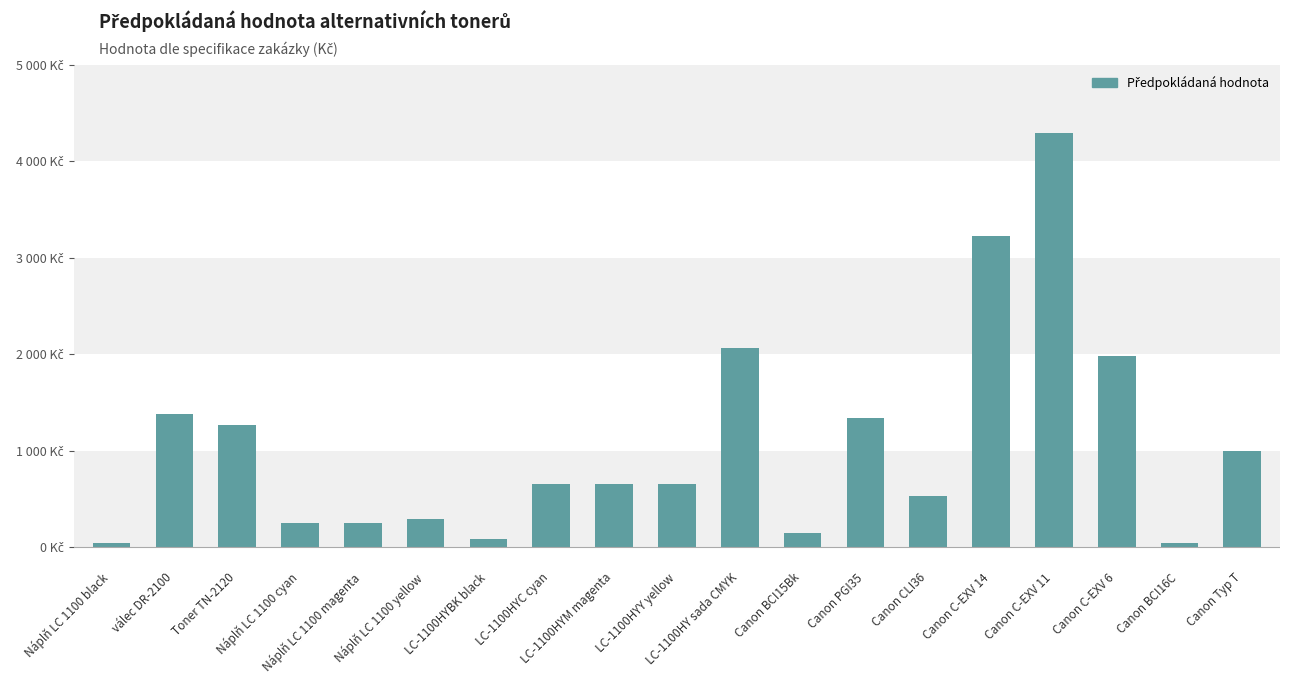

Is it true that the value at Canon CLI36 is 344?

False